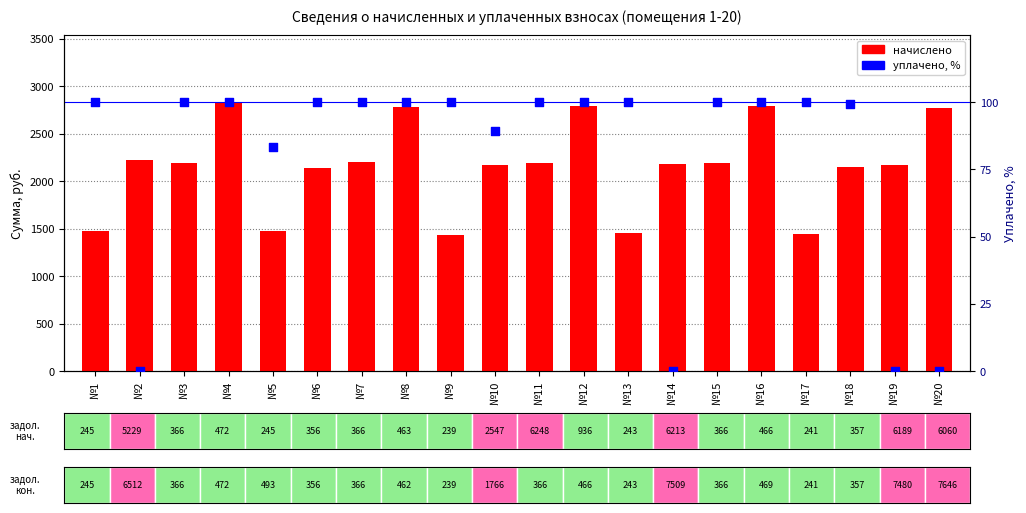

Which series has the largest total across all categories?

начислено